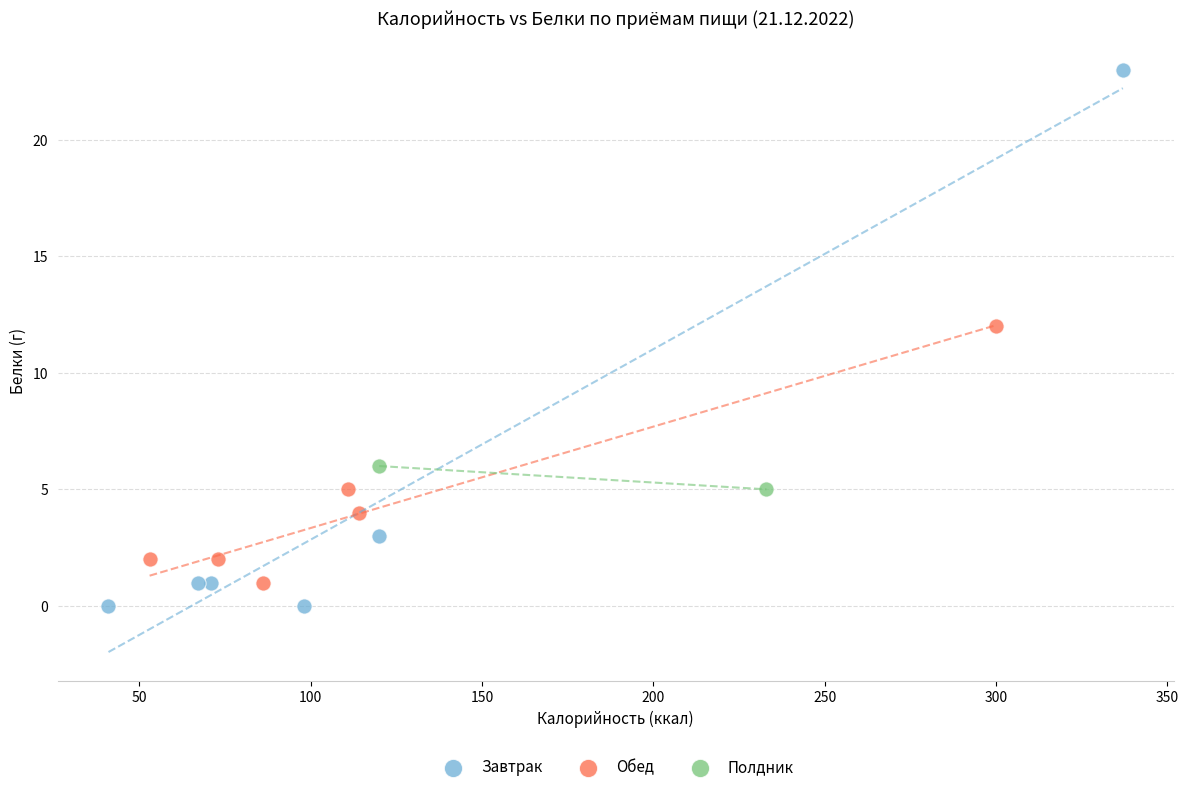

Which series reaches the maximum Y coordinate?

Завтрак